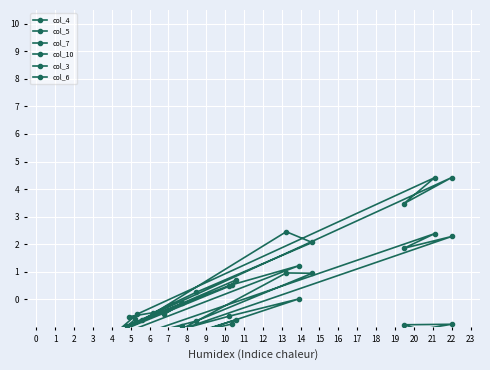

What are all the series names shown in the legend?

col_4, col_5, col_7, col_10, col_3, col_6